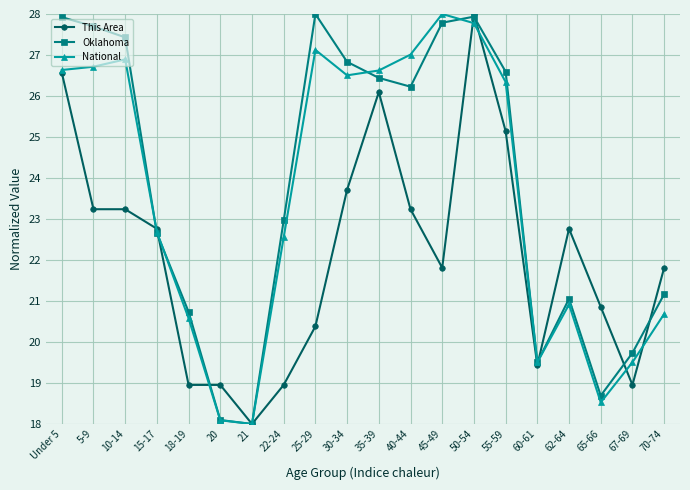

Reading left to right, list all the values displayed in this chart.

This Area: Under 5=26.6	5-9=23.2	10-14=23.2	15-17=22.8	18-19=19.0	20=19.0	21=18.0	22-24=19.0	25-29=20.4	30-34=23.7	35-39=26.1	40-44=23.2	45-49=21.8	50-54=28.0	55-59=25.1	60-61=19.4	62-64=22.8	65-66=20.9	67-69=19.0	70-74=21.8
Oklahoma: Under 5=27.9	5-9=27.7	10-14=27.4	15-17=22.7	18-19=20.7	20=18.1	21=18.0	22-24=23.0	25-29=28.0	30-34=26.8	35-39=26.4	40-44=26.2	45-49=27.8	50-54=27.9	55-59=26.6	60-61=19.5	62-64=21.1	65-66=18.7	67-69=19.7	70-74=21.2
National: Under 5=26.6	5-9=26.7	10-14=26.9	15-17=22.7	18-19=20.6	20=18.1	21=18.0	22-24=22.6	25-29=27.1	30-34=26.5	35-39=26.6	40-44=27.0	45-49=28.0	50-54=27.8	55-59=26.3	60-61=19.5	62-64=20.9	65-66=18.5	67-69=19.5	70-74=20.7